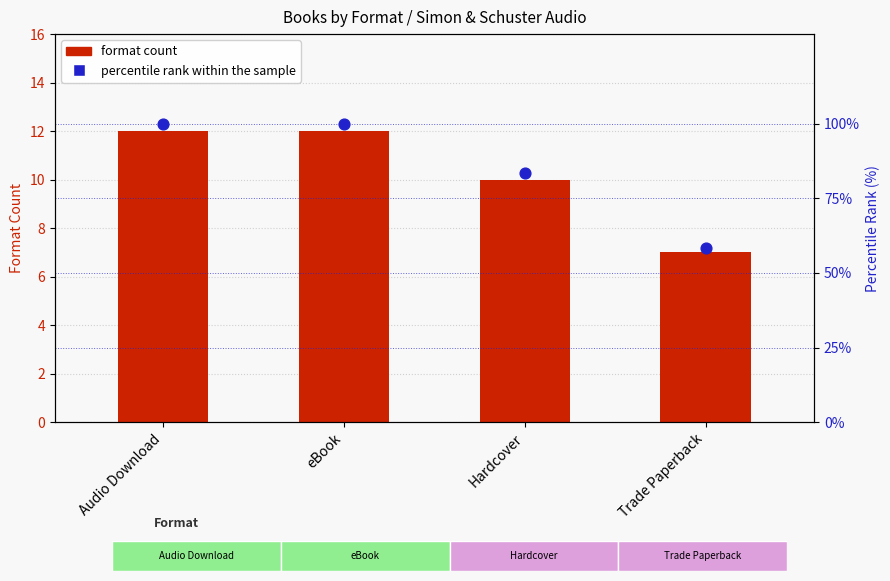

Is the value of format count at eBook greater than the value of percentile rank within the sample at Trade Paperback?

No